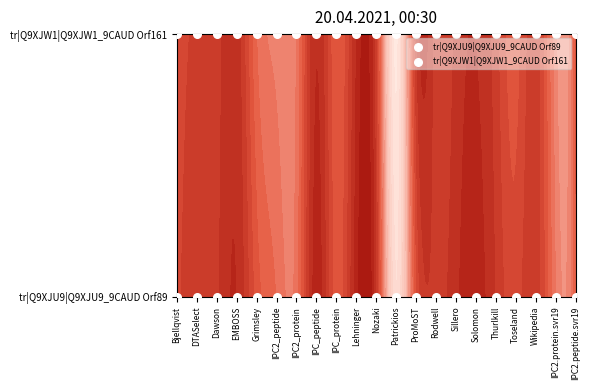

What is the sum of all tr|Q9XJW1|Q9XJW1_9CAUD Orf161 values?

21